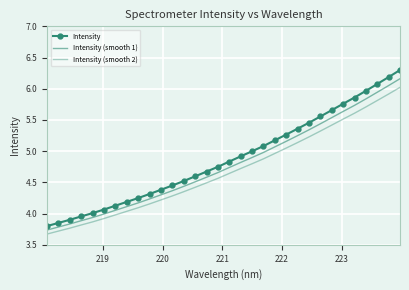

How many data points in Intensity (smooth 2) are above 4?

25